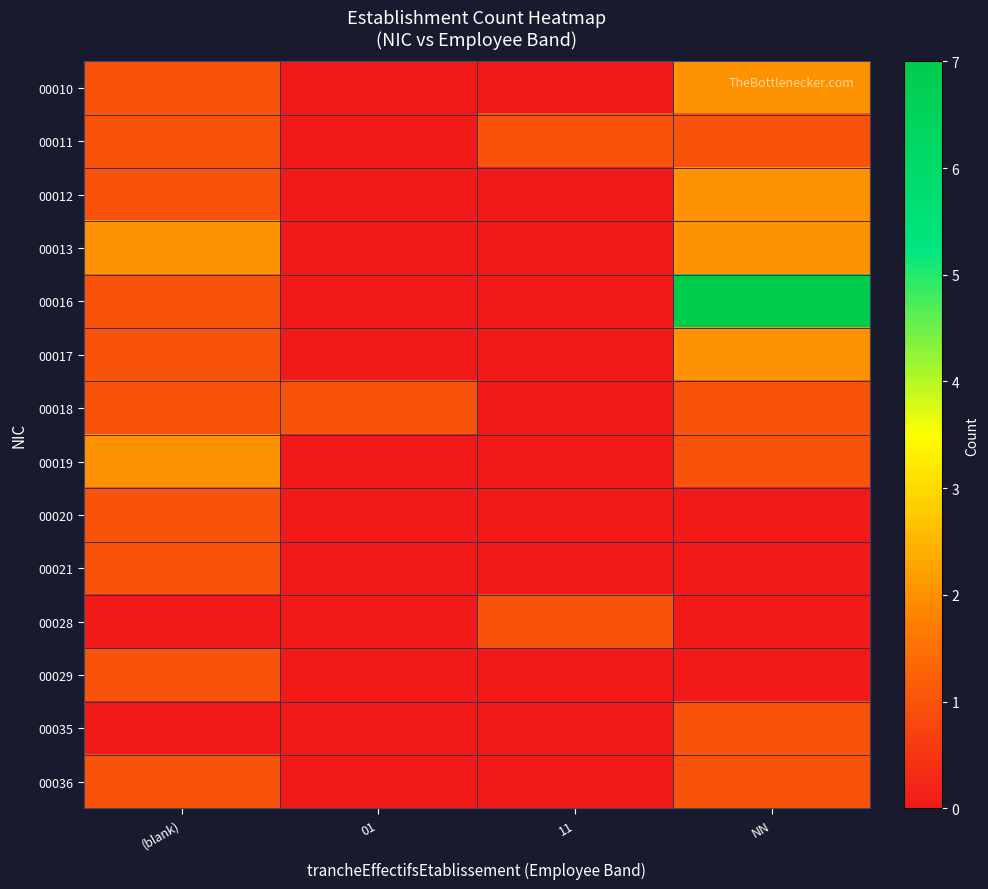

Rank the series at 11 from lowest to highest value.

00010, 00012, 00013, 00016, 00017, 00018, 00019, 00020, 00021, 00029, 00035, 00036, 00011, 00028